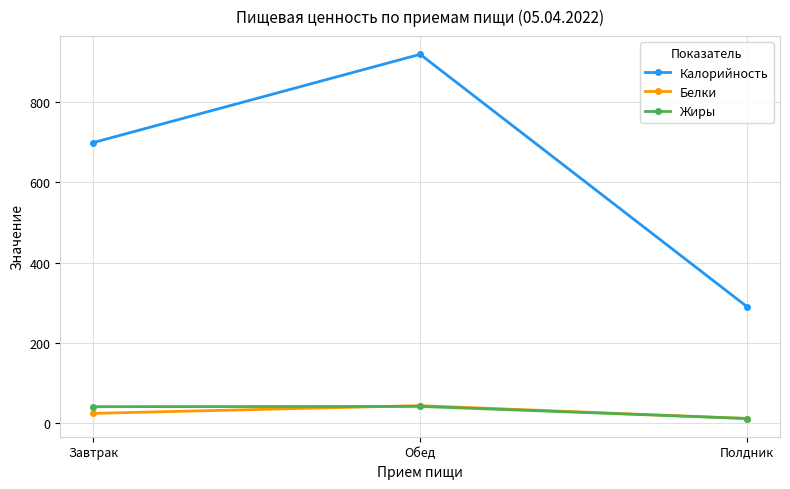

What is the average value of the Жиры series?

31.8